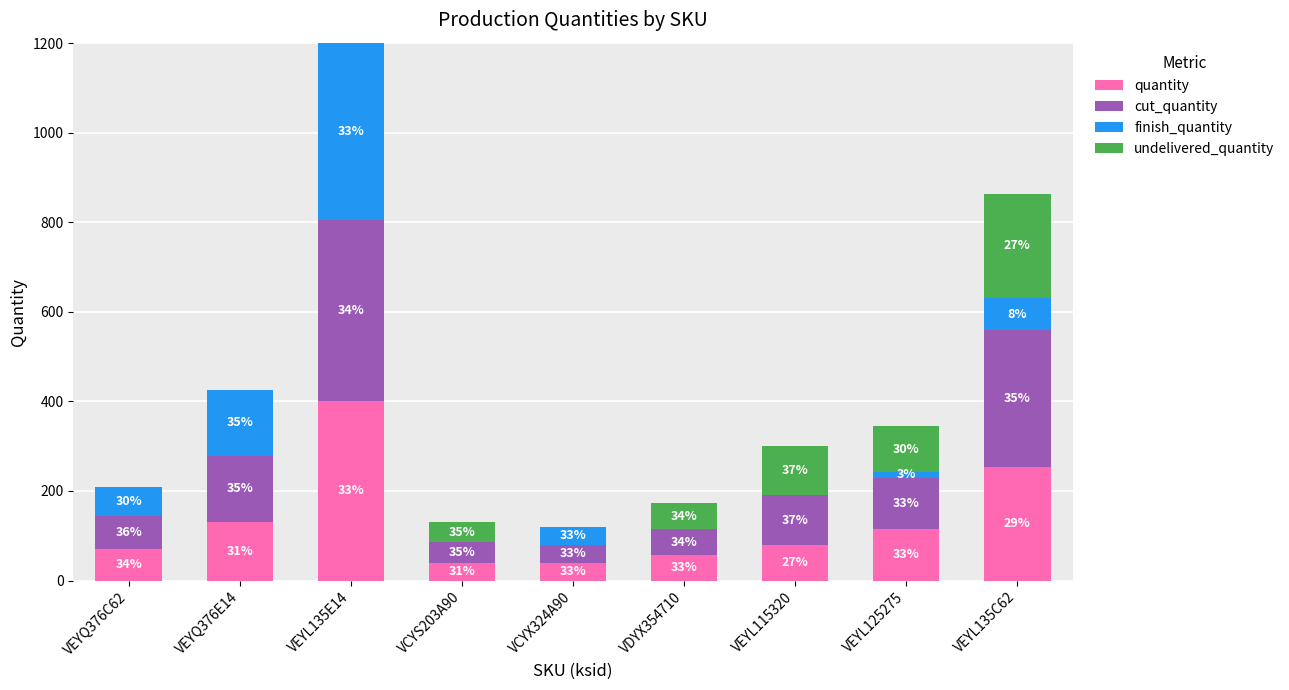

True or false: finish_quantity has a value of 3 at VEYL125275.

False